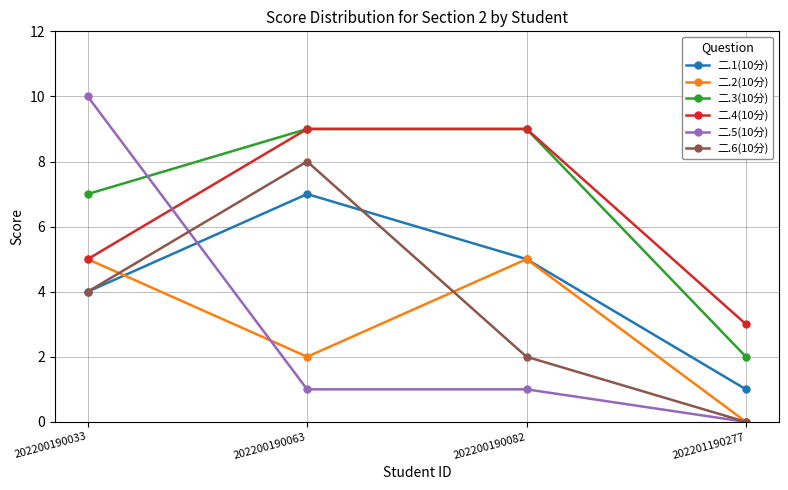

At which category is the sum across all series the highest?

202200190063